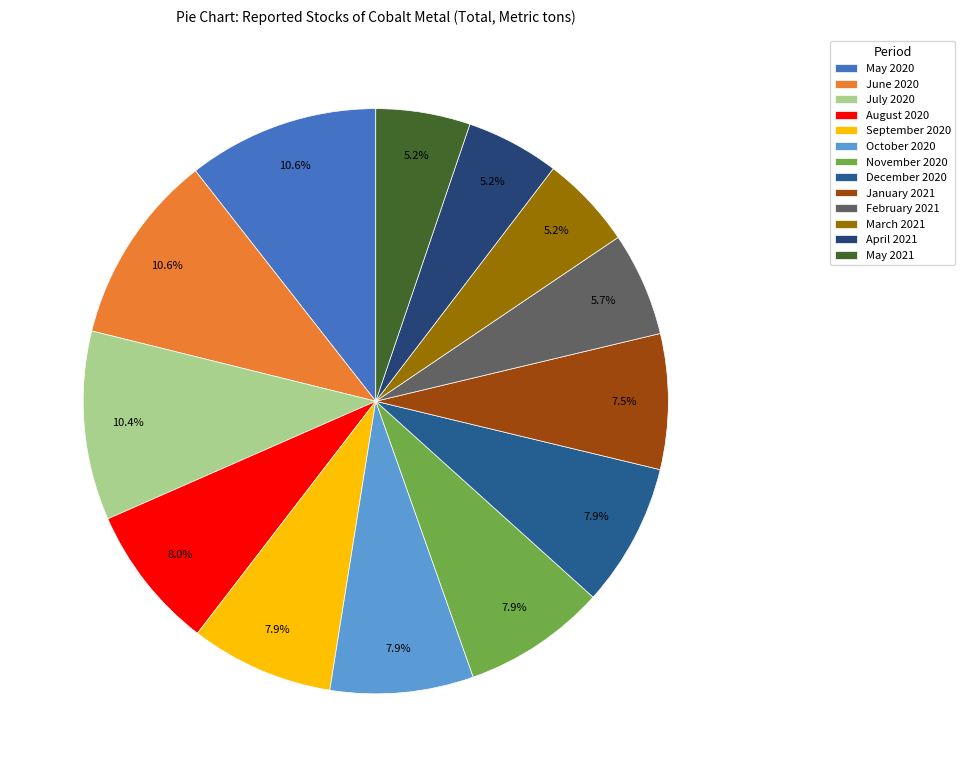

Is it true that February 2021 is 1% of the pie?

False